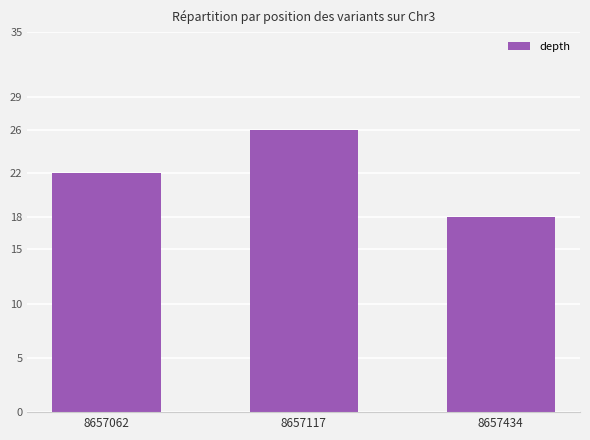

Rank the categories by value from highest to lowest.

8657117, 8657062, 8657434